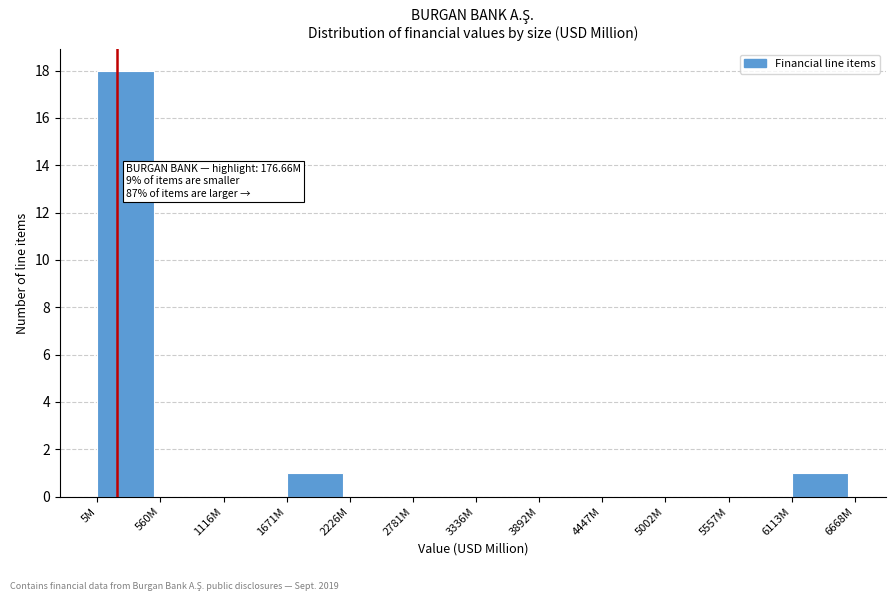

Reading right to left, list all the values displayed in this chart.

6113M=1	5557M=0	5002M=0	4447M=0	3892M=0	3336M=0	2781M=0	2226M=0	1671M=1	1116M=0	560M=0	5M=18